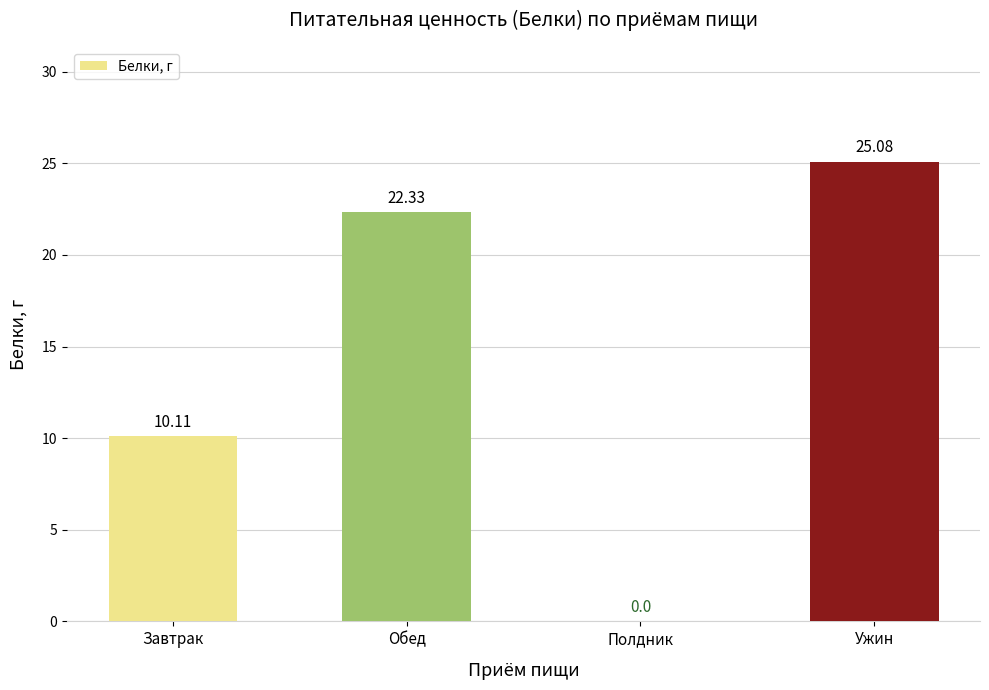

Which has a higher value, Обед or Полдник?

Обед